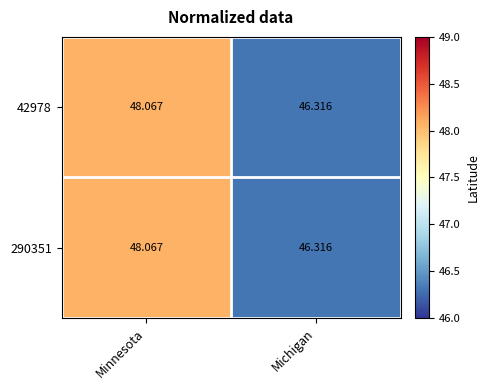

Which category has the lowest value in the 290351 series?

Michigan